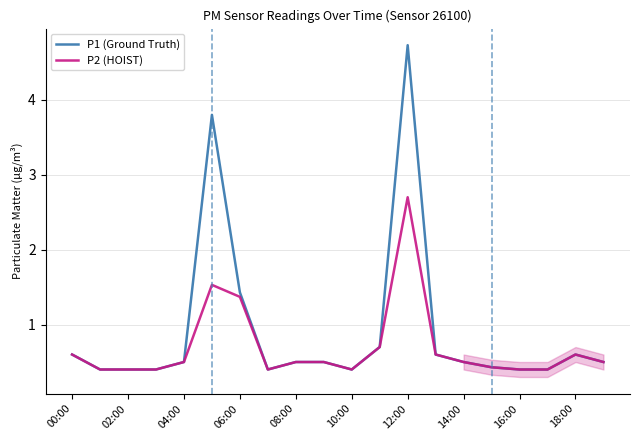

How many lines are shown in the chart?

2